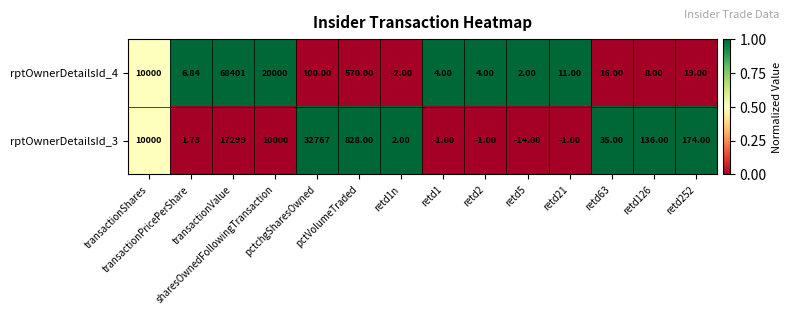

How many categories are shown in the chart?

14